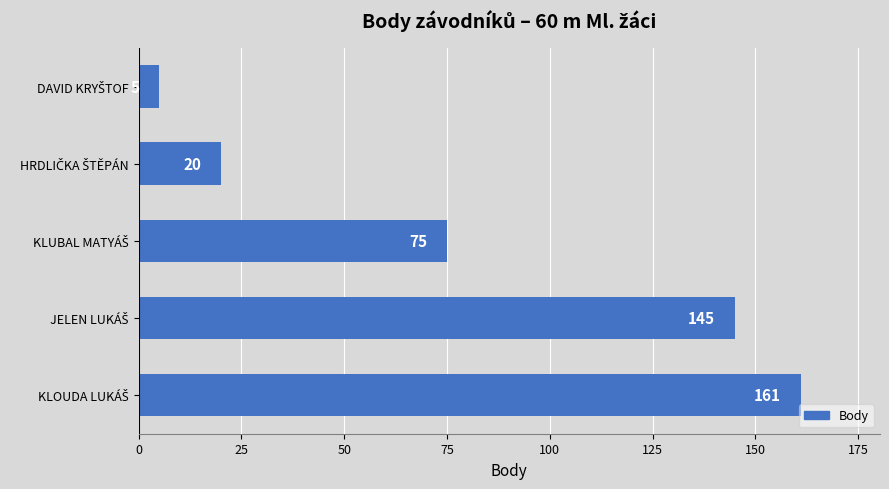

What is the difference between the second highest and minimum values?

140